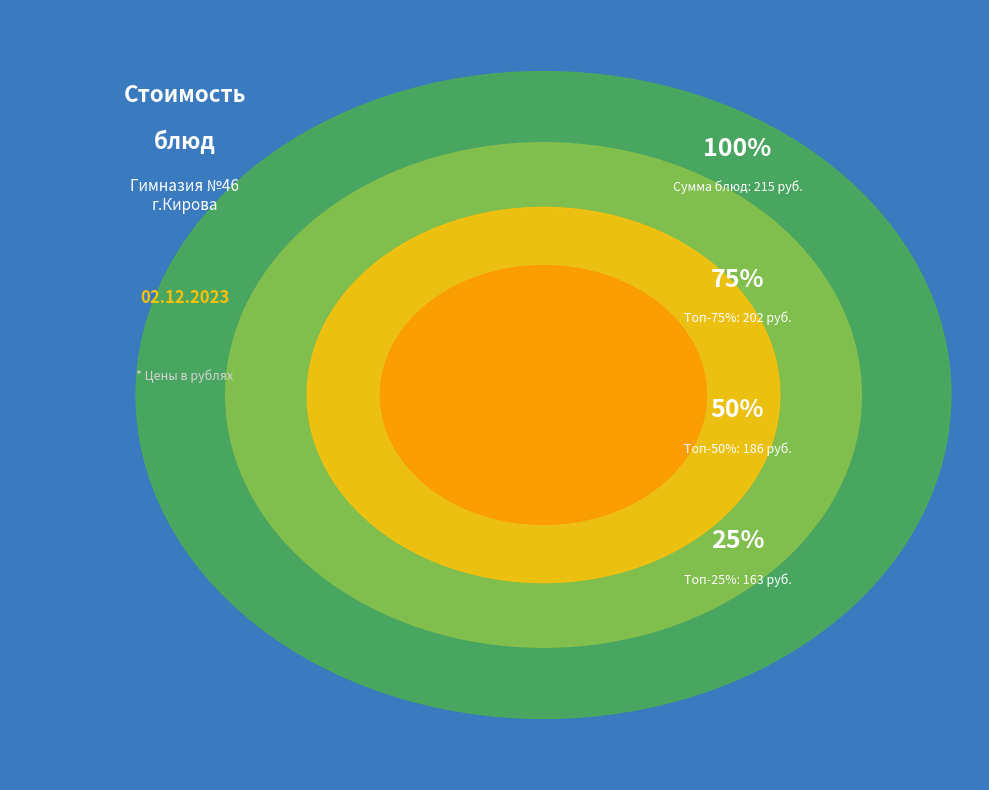

Is it true that Биточек говядины 90 (Завтрак) is 46% of the pie?

False